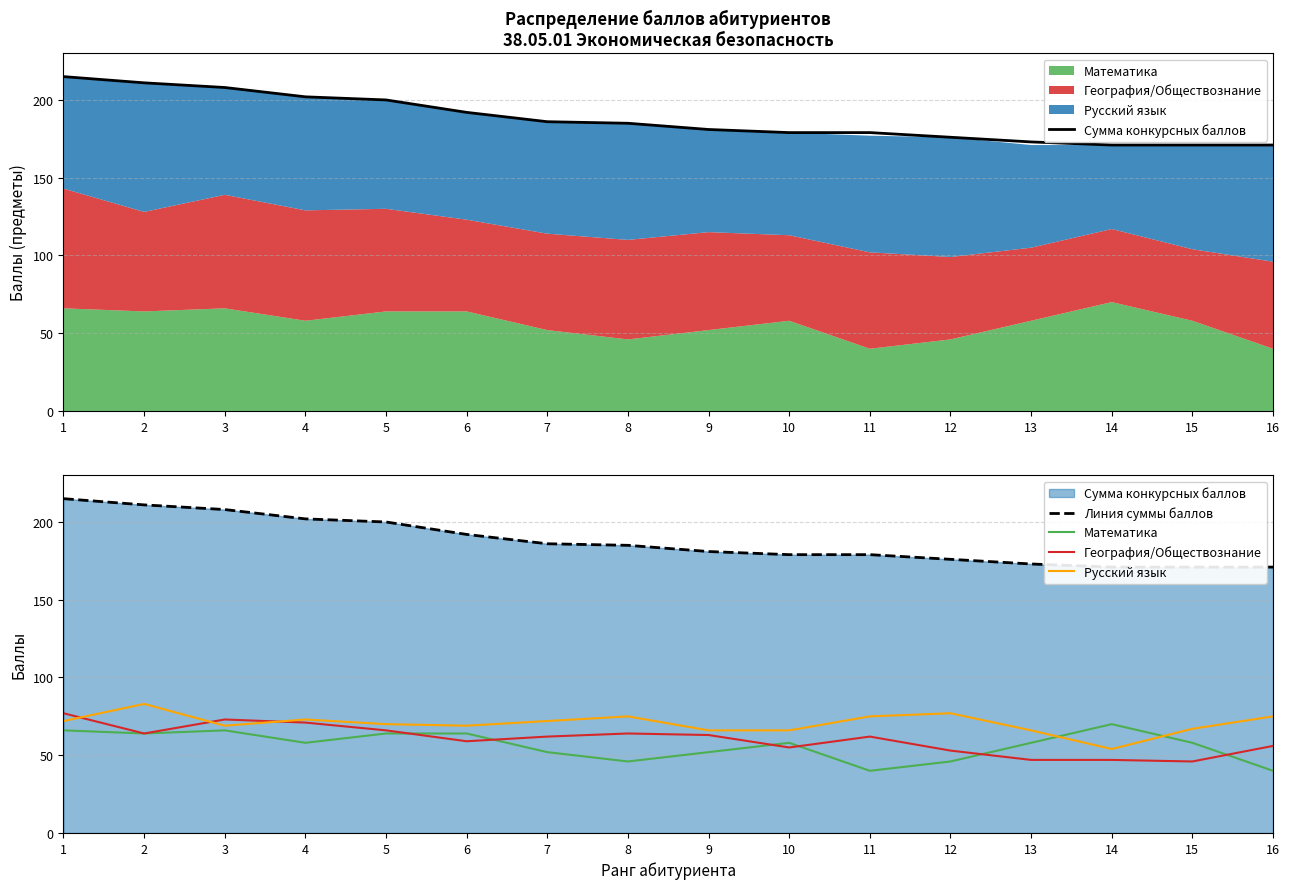

How many times do География/Обществознание and Русский язык cross each other?

3